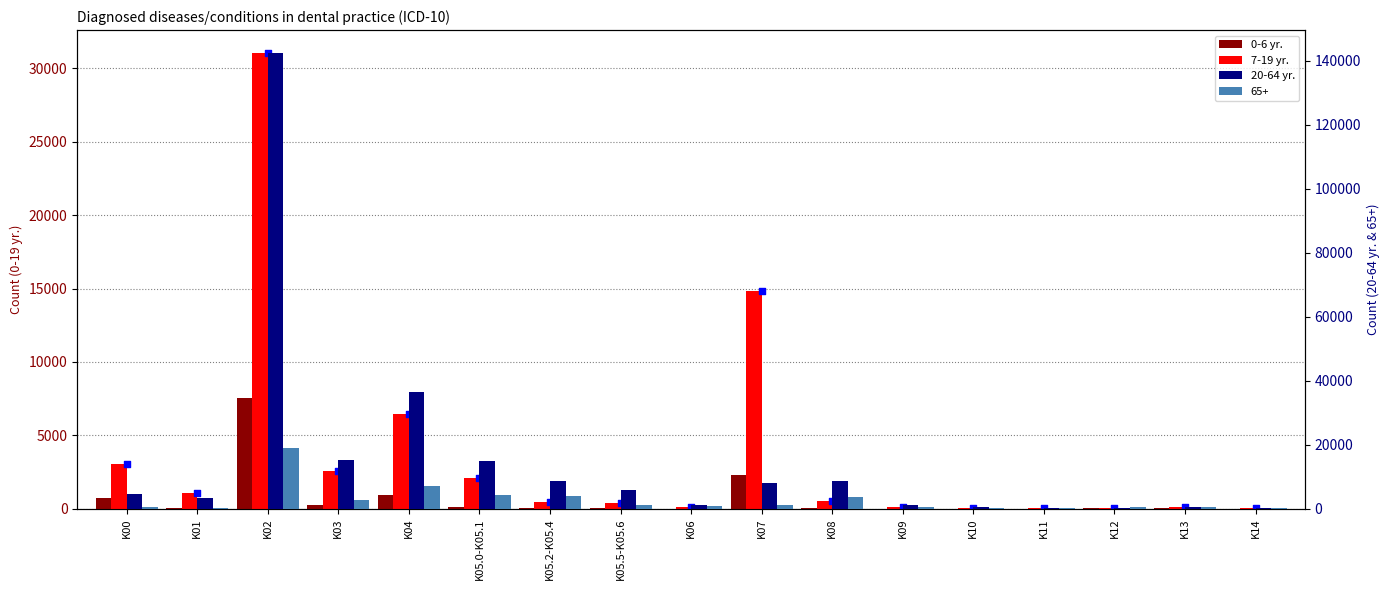

Which series has the widest spread of Y values?

20-64 yr.